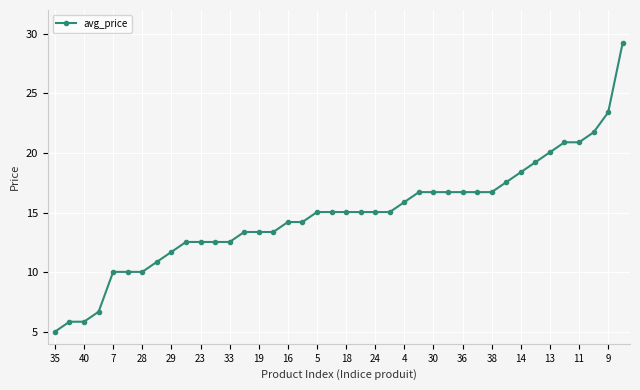

Is this an area chart (filled region under the line)?

No